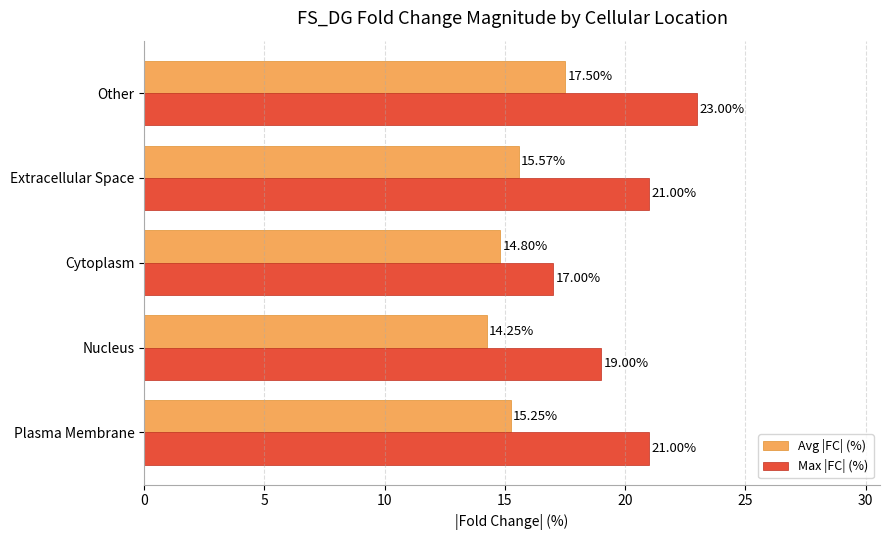

What is the difference between the Max |FC| (%) values at Cytoplasm and Nucleus?

2.0